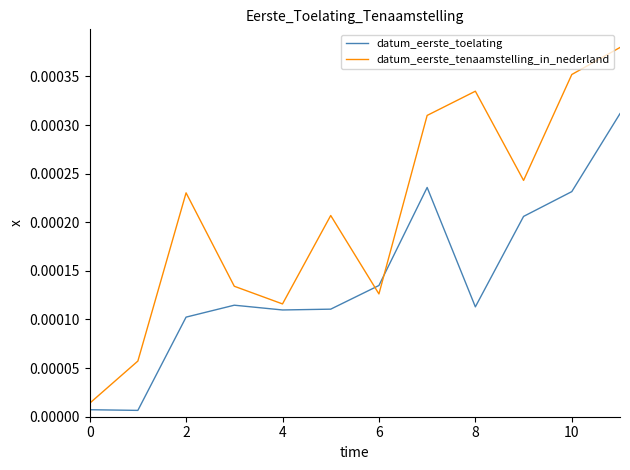

Which series has the widest spread of values?

datum_eerste_tenaamstelling_in_nederland